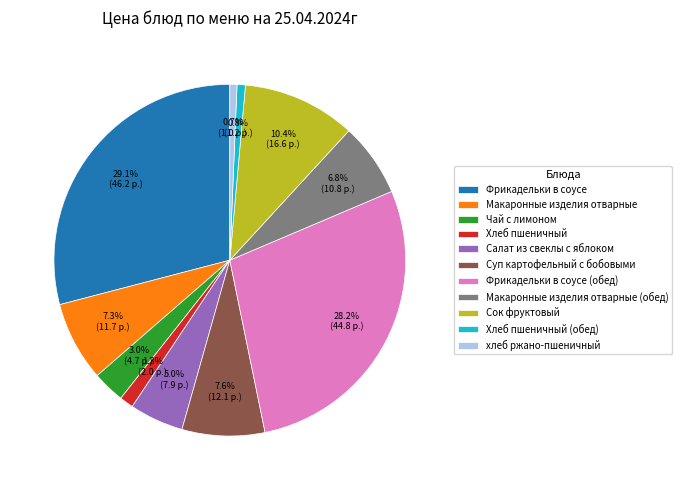

What is the ratio of the value at Суп картофельный с бобовыми to the value at Сок фруктовый?

0.7